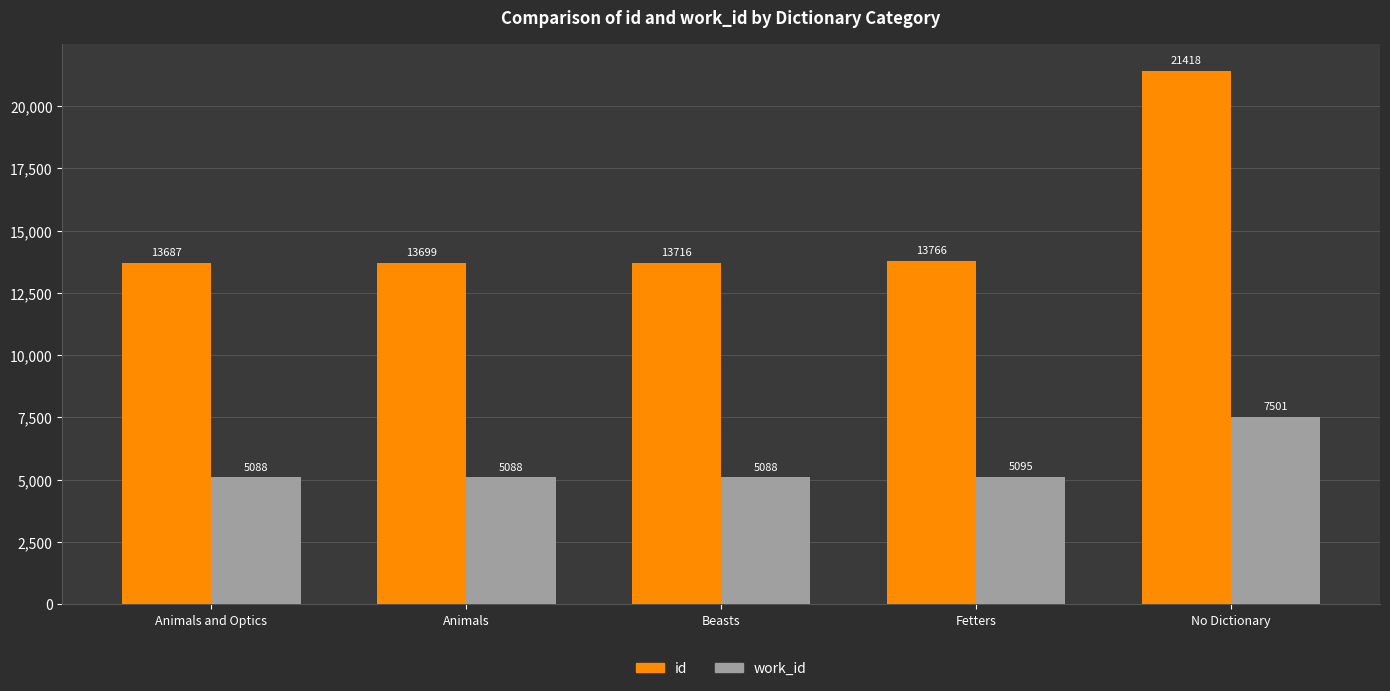

What is the total value across all series at Animals?

18787